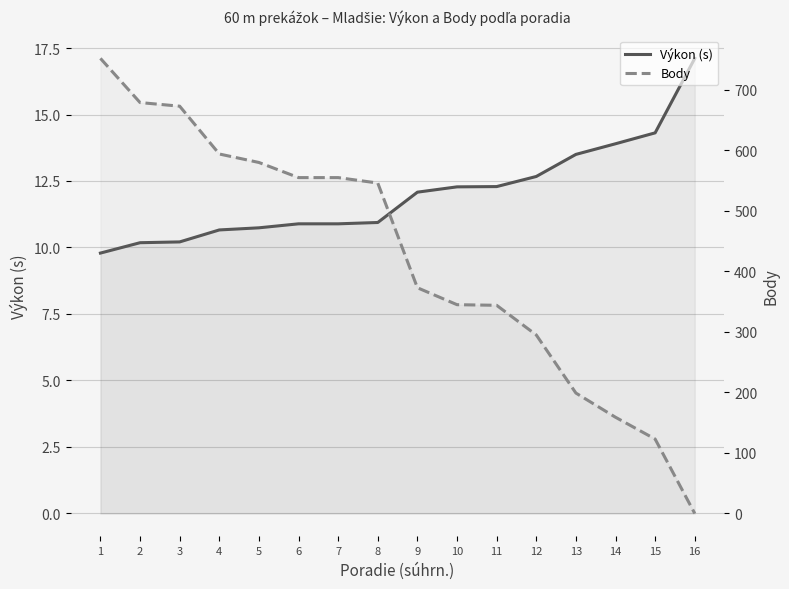

Count the number of data series in this chart.

2